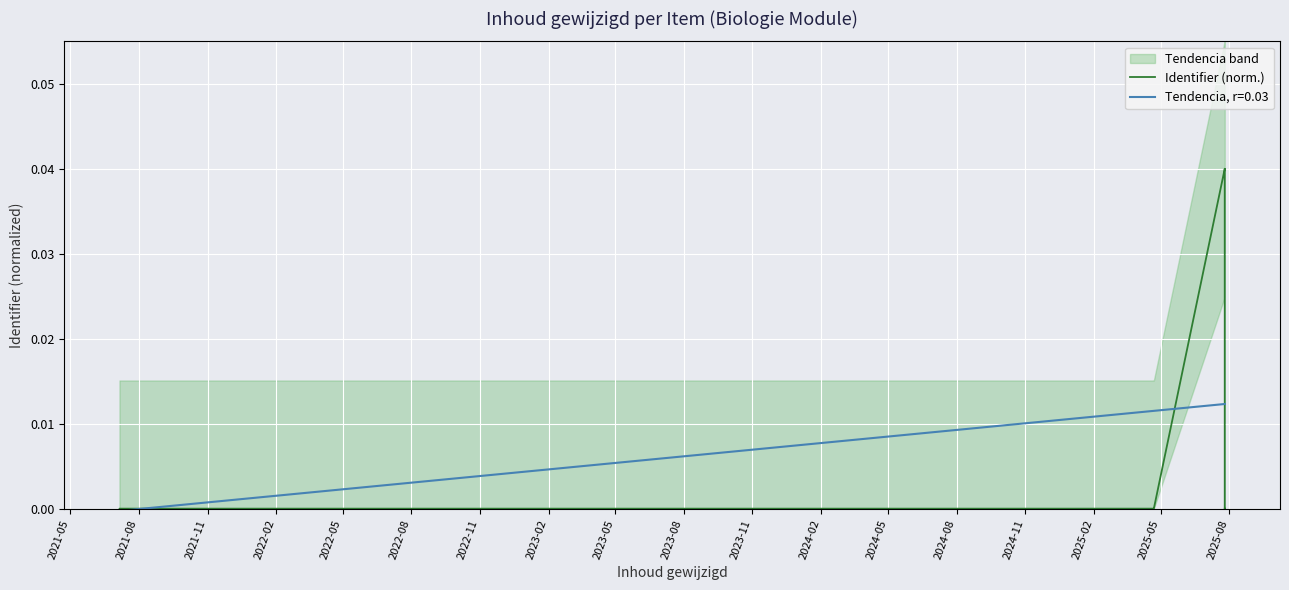

Between 2024-02 and 2024-11, which is larger?

2024-11